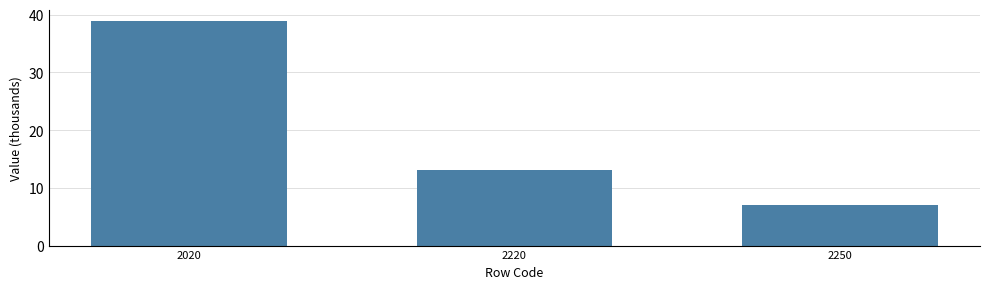

Reading left to right, transcribe all the data shown in this chart.

38.8	13.2	7.0